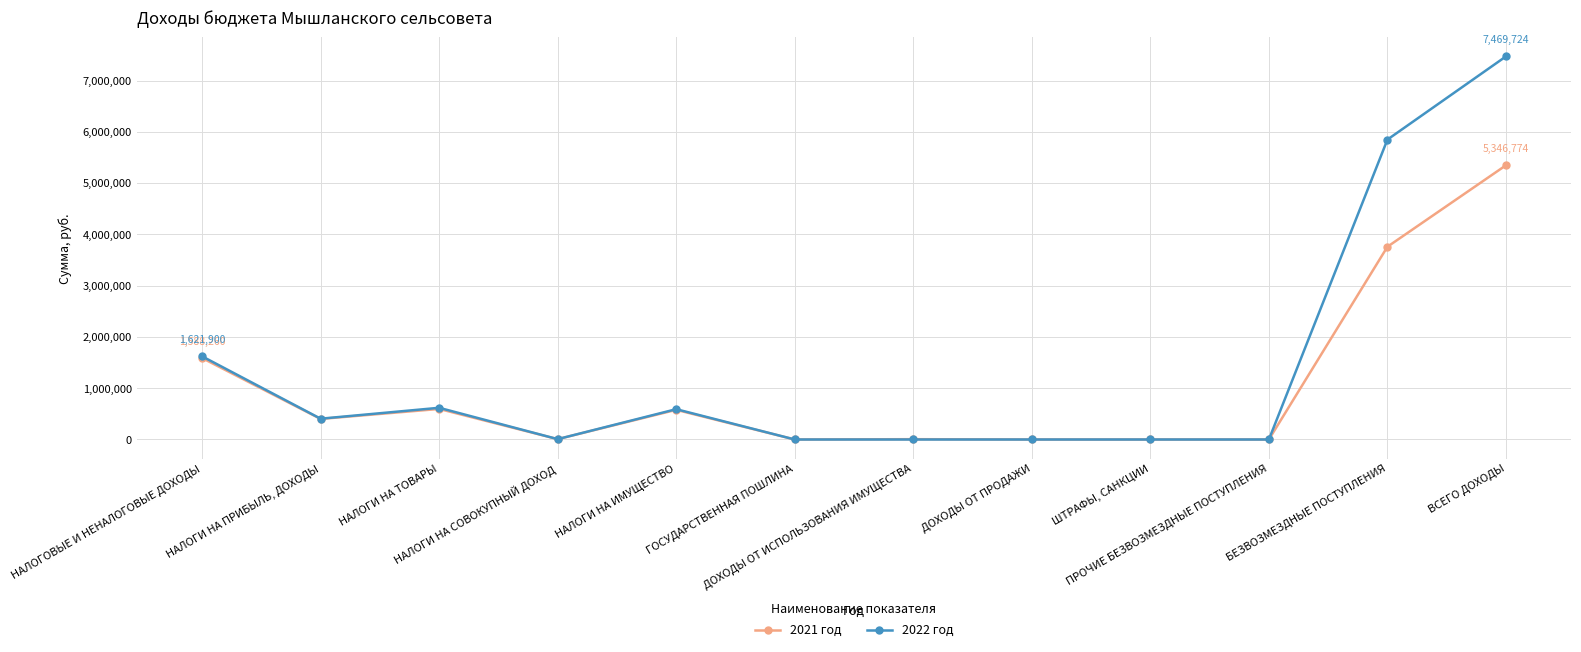

How many lines are shown in the chart?

2